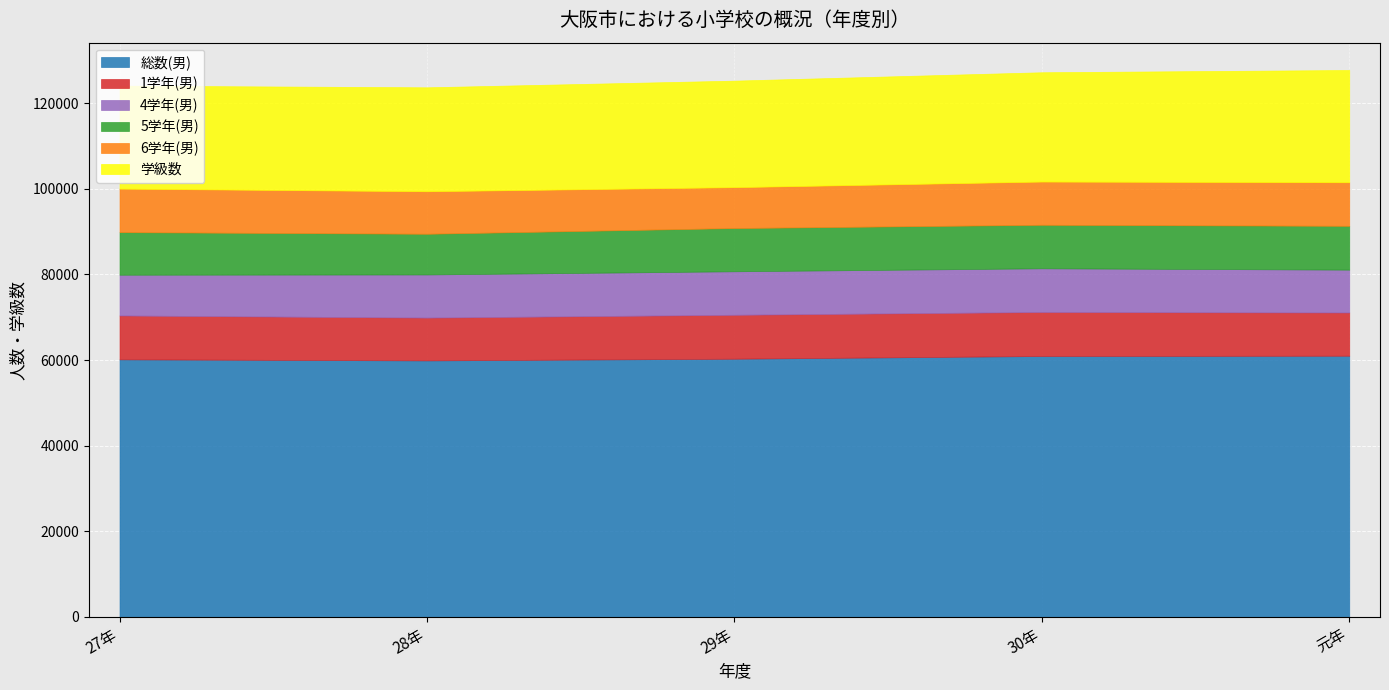

What is the label of the 2nd point from the right?

30年